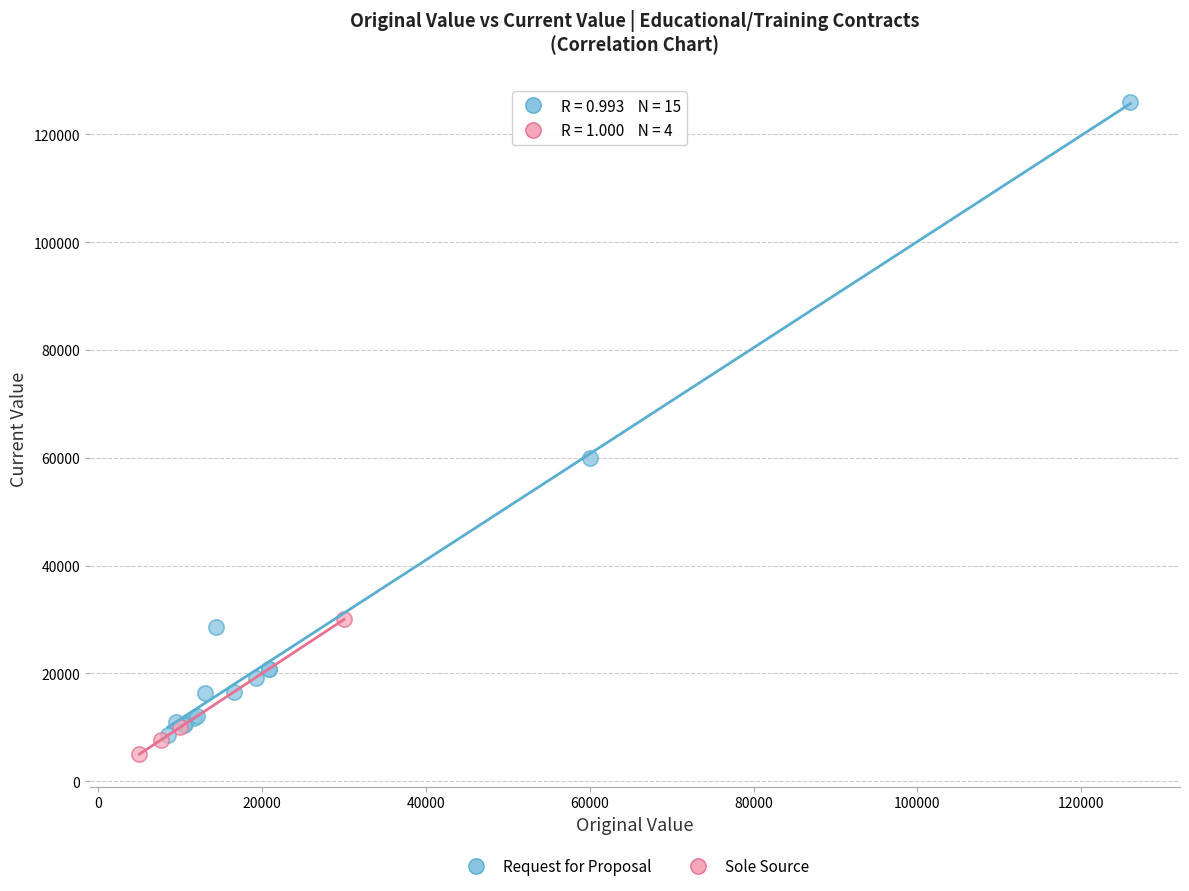

Which series has the widest spread of Y values?

Request for Proposal